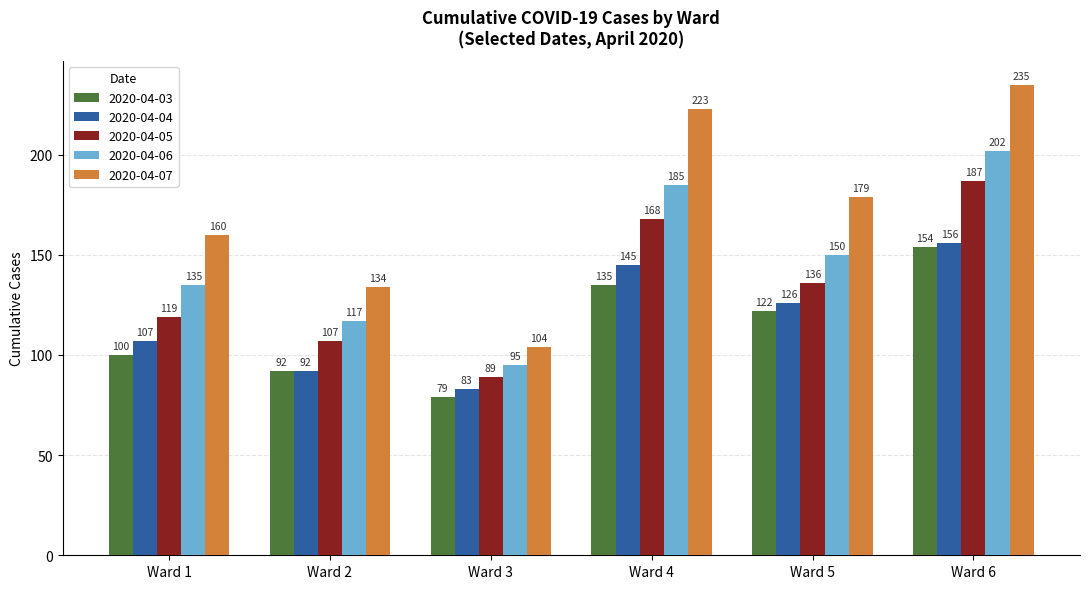

True or false: 2020-04-04 has a value of 156 at Ward 6.

True